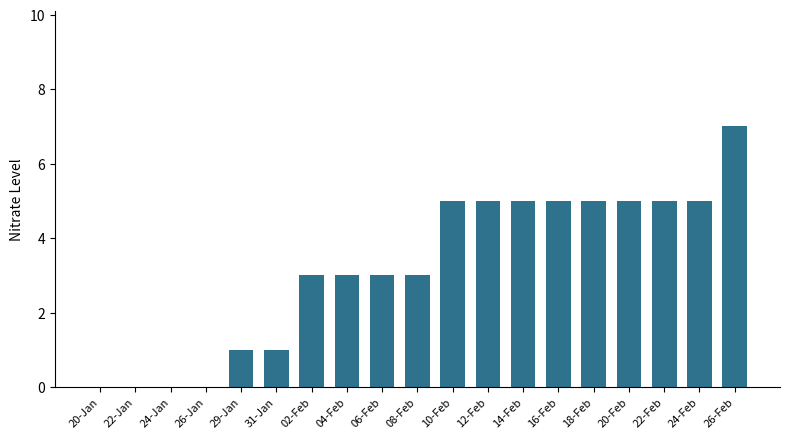

What value does the data have at 18-Feb?

5